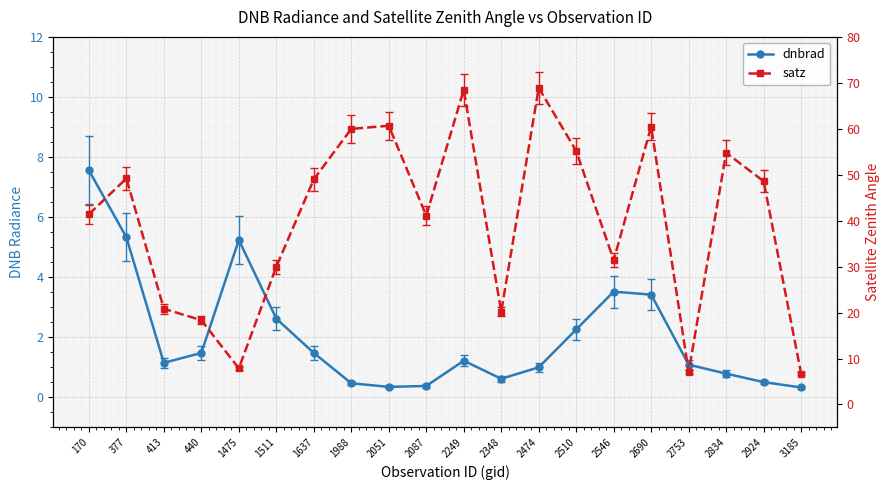

True or false: dnbrad and satz intersect in this chart.

False